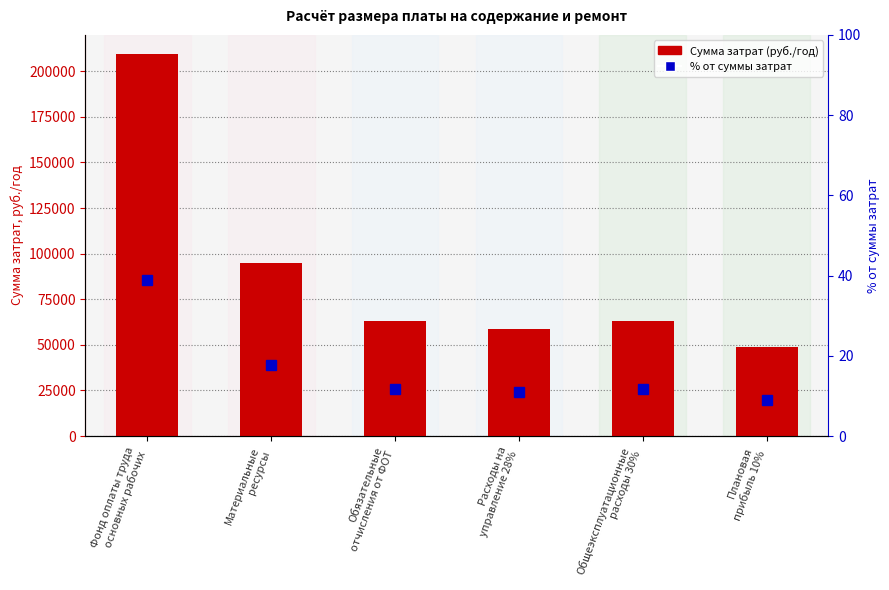

What is the smallest value displayed?

9.1